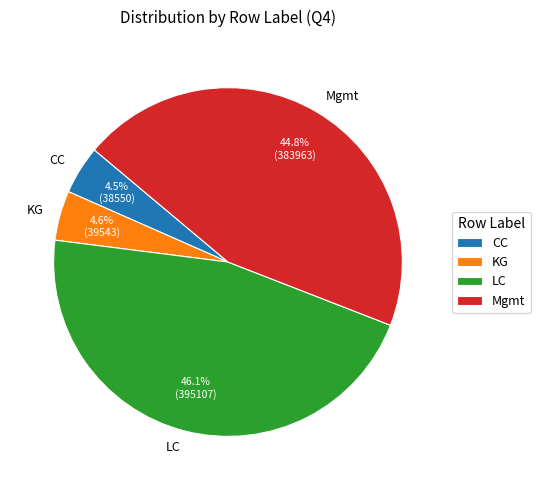

How much of the chart is everything except LC?

53.9%